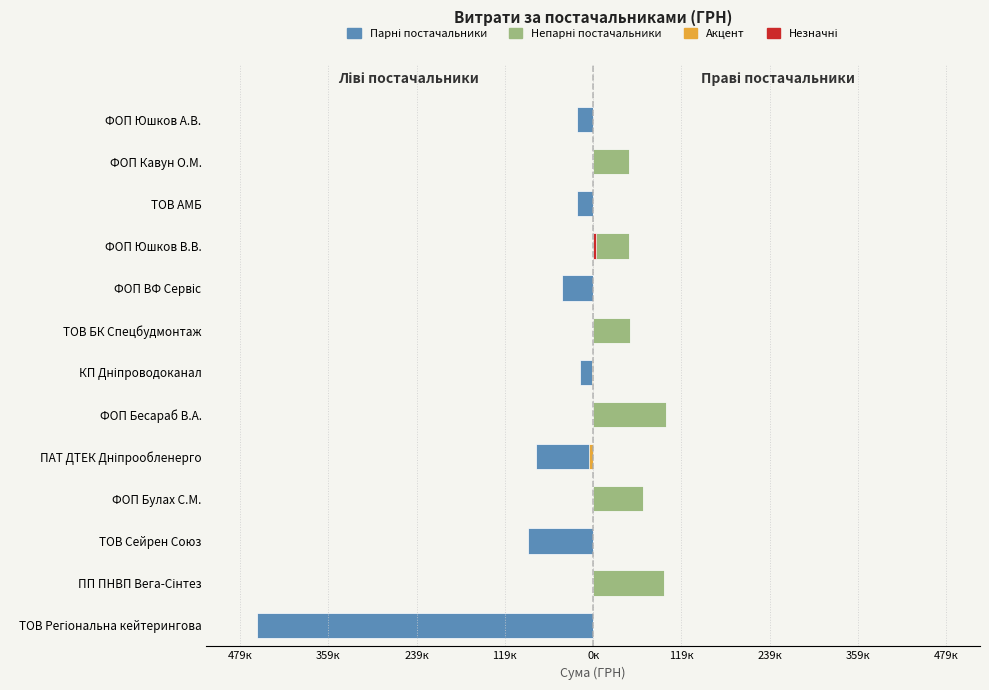

At ФОП Кавун О.М., list the series in order from largest to smallest.

Непарні постачальники, Парні постачальники